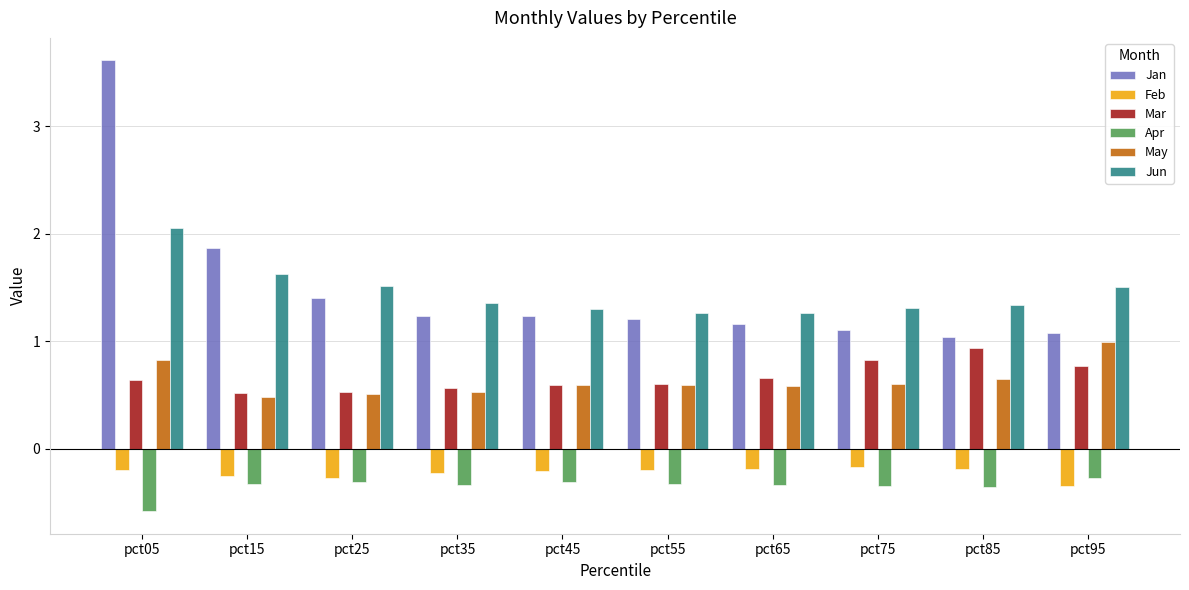

How many bars are there in total?

60